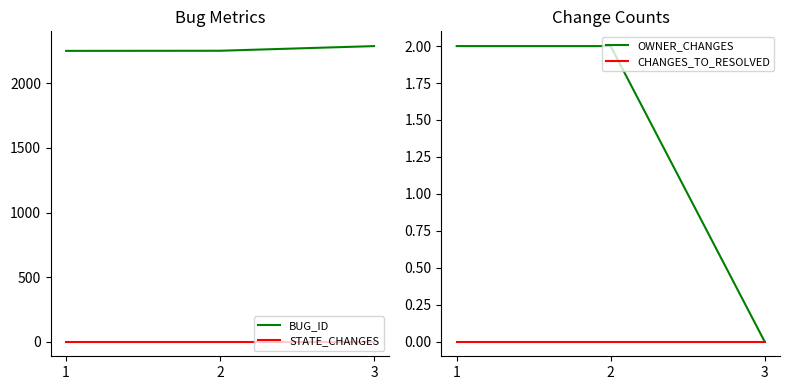

List the labels in order of CHANGES_TO_RESOLVED value, largest first.

1, 2, 3